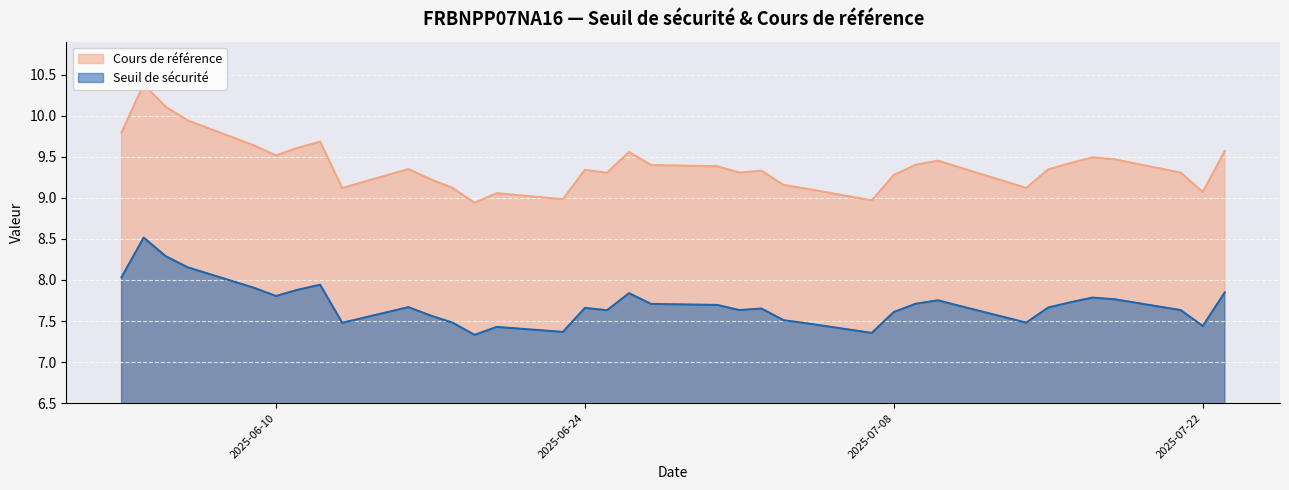

Reading left to right, what are all the values shown in this chart?

Seuil de sécurité: 2025-07-23=7.8	2025-07-22=7.4	2025-07-21=7.6	2025-07-18=7.8	2025-07-17=7.8	2025-07-16=7.7	2025-07-15=7.7	2025-07-14=7.5	2025-07-11=7.7	2025-07-10=7.8	2025-07-09=7.7	2025-07-08=7.6	2025-07-07=7.4	2025-07-04=7.5	2025-07-03=7.5	2025-07-02=7.7	2025-07-01=7.6	2025-06-30=7.7	2025-06-27=7.7	2025-06-26=7.8	2025-06-25=7.6	2025-06-24=7.7	2025-06-23=7.4	2025-06-20=7.4	2025-06-19=7.3	2025-06-18=7.5	2025-06-17=7.6	2025-06-16=7.7	2025-06-13=7.5	2025-06-12=7.9	2025-06-11=7.9	2025-06-10=7.8	2025-06-09=7.9	2025-06-06=8.2	2025-06-05=8.3	2025-06-04=8.5	2025-06-03=8.0
Cours de référence: 2025-07-23=9.6	2025-07-22=9.1	2025-07-21=9.3	2025-07-18=9.5	2025-07-17=9.5	2025-07-16=9.4	2025-07-15=9.3	2025-07-14=9.1	2025-07-11=9.4	2025-07-10=9.5	2025-07-09=9.4	2025-07-08=9.3	2025-07-07=9.0	2025-07-04=9.1	2025-07-03=9.2	2025-07-02=9.3	2025-07-01=9.3	2025-06-30=9.4	2025-06-27=9.4	2025-06-26=9.6	2025-06-25=9.3	2025-06-24=9.3	2025-06-23=9.0	2025-06-20=9.1	2025-06-19=8.9	2025-06-18=9.1	2025-06-17=9.2	2025-06-16=9.4	2025-06-13=9.1	2025-06-12=9.7	2025-06-11=9.6	2025-06-10=9.5	2025-06-09=9.6	2025-06-06=9.9	2025-06-05=10.1	2025-06-04=10.4	2025-06-03=9.8